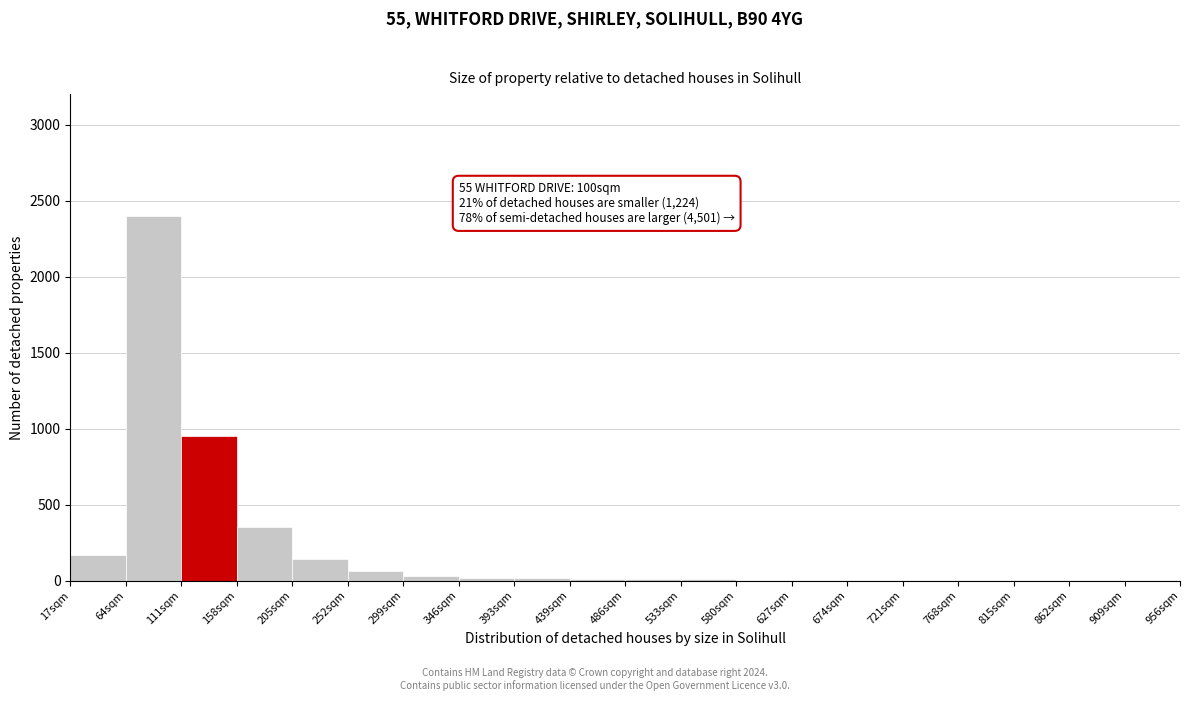

Which range on the x-axis has the tallest bar?

64 to 111